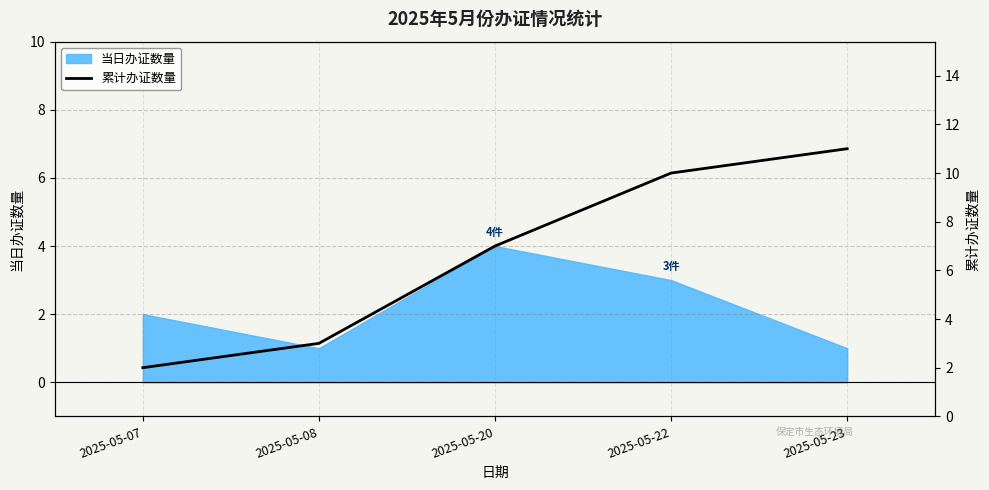

True or false: the data shows 3 at 2025-05-08.

True